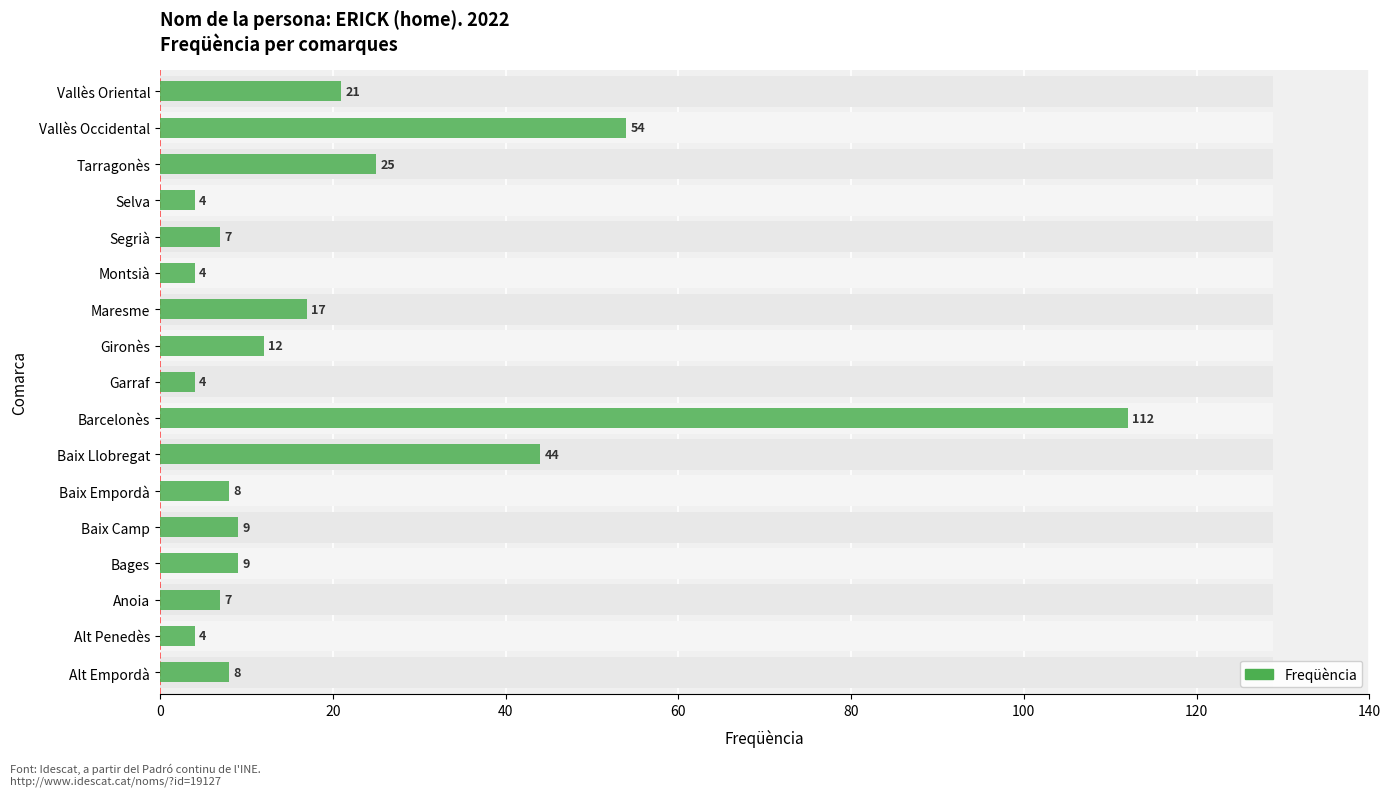

Reading left to right, extract all data points from this chart.

8	4	7	9	9	8	44	112	4	12	17	4	7	4	25	54	21